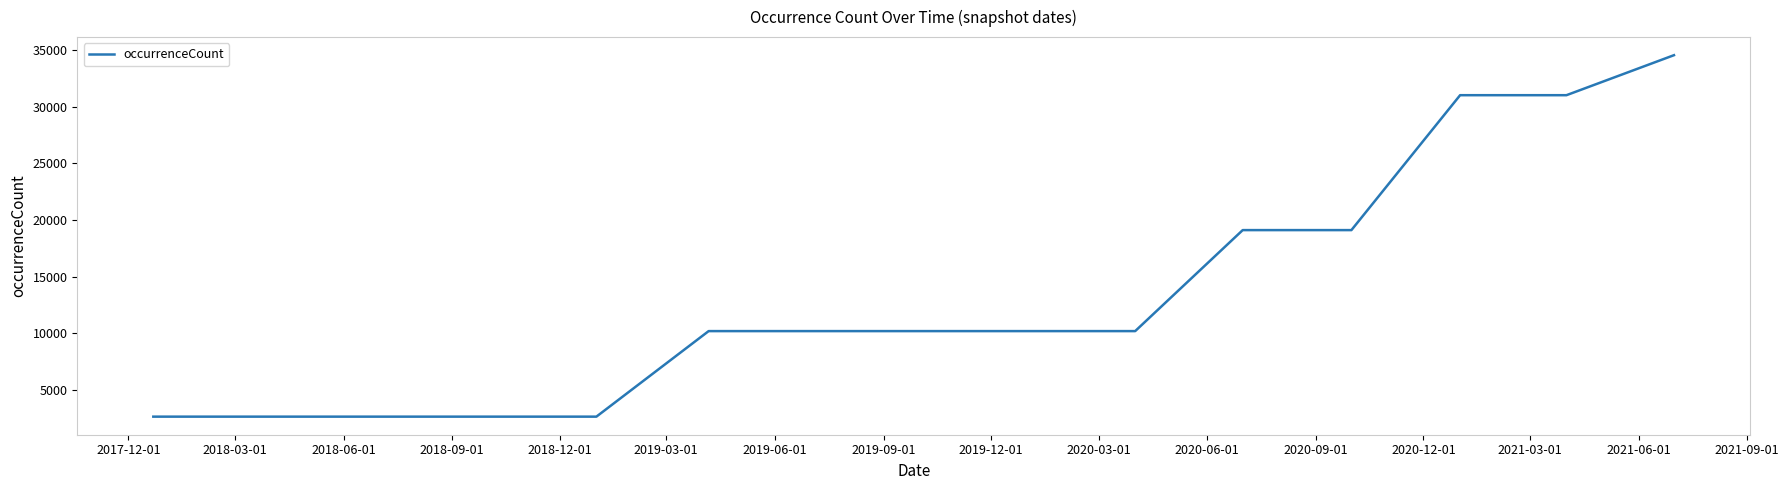

What is the greatest value displayed?

34576